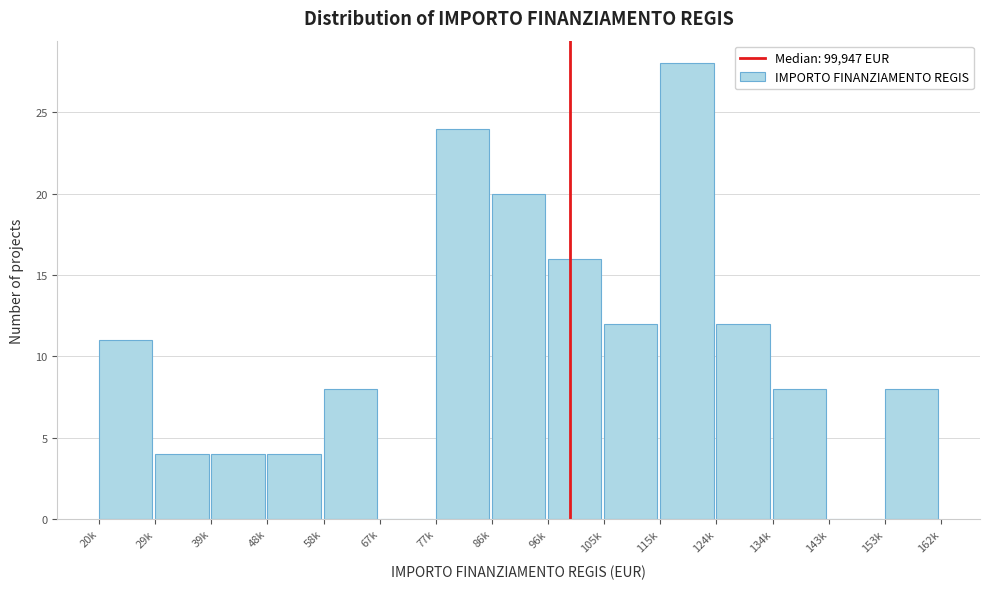

Reading right to left, extract all data points from this chart.

153k=8	143k=0	134k=8	124k=12	115k=28	105k=12	96k=16	86k=20	77k=24	67k=0	58k=8	48k=4	39k=4	29k=4	20k=11